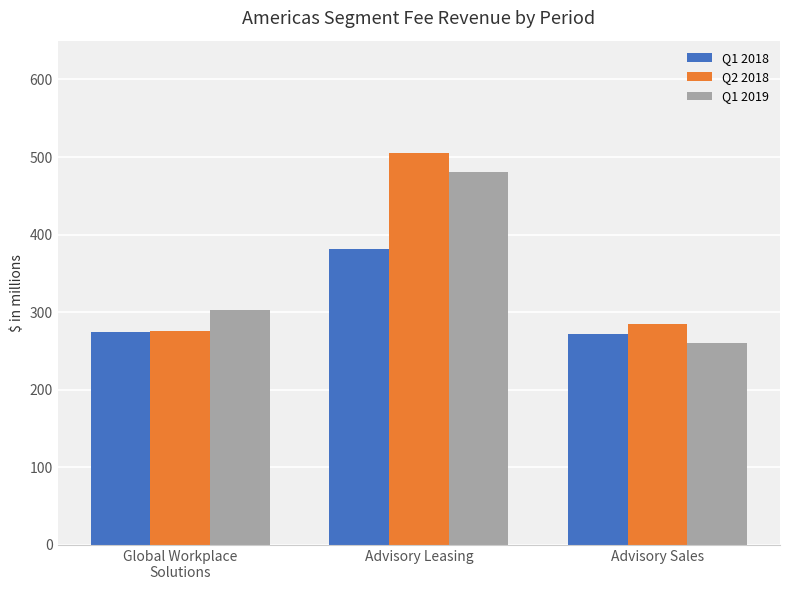

What is the sum of the Q1 2018 values at Global Workplace
Solutions and Advisory Leasing?

655.7